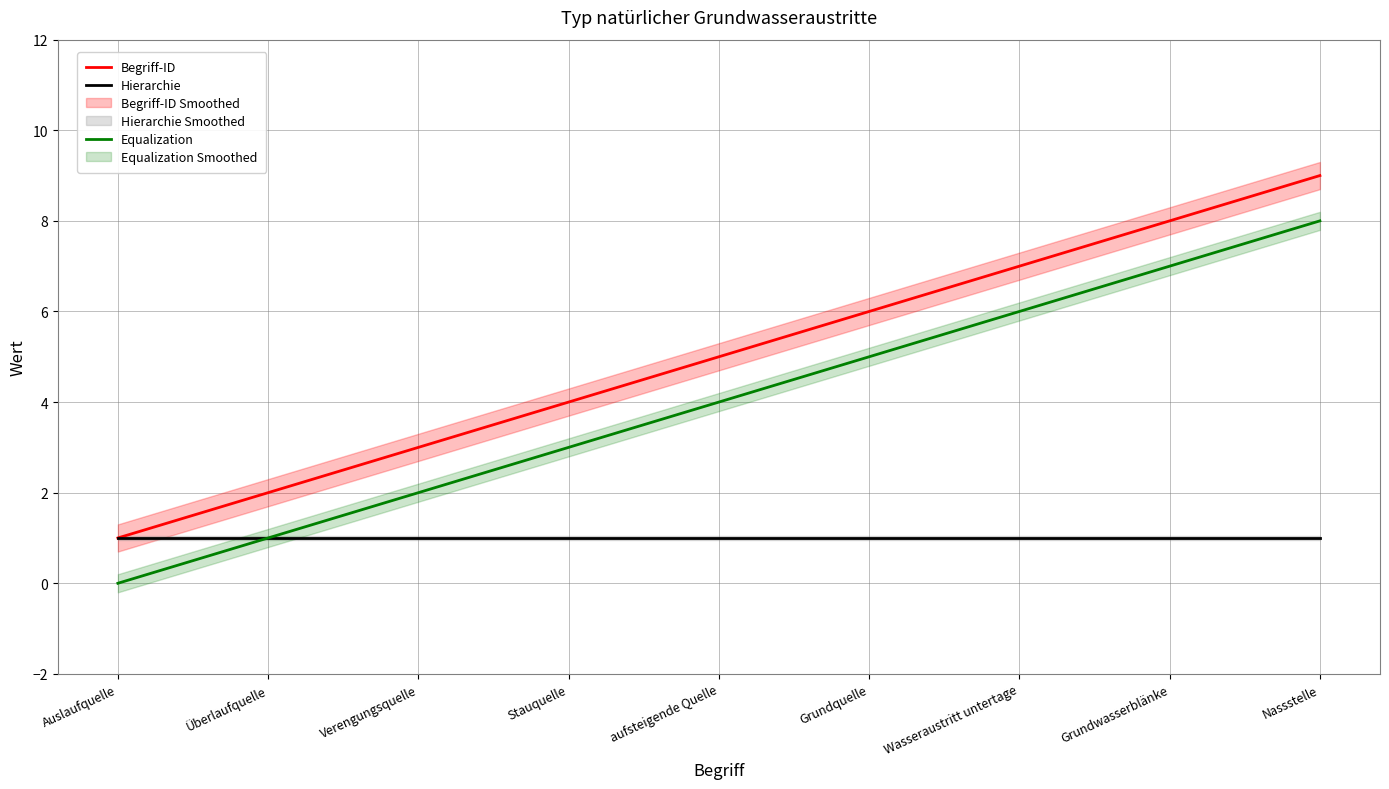

How many lines are shown in the chart?

3